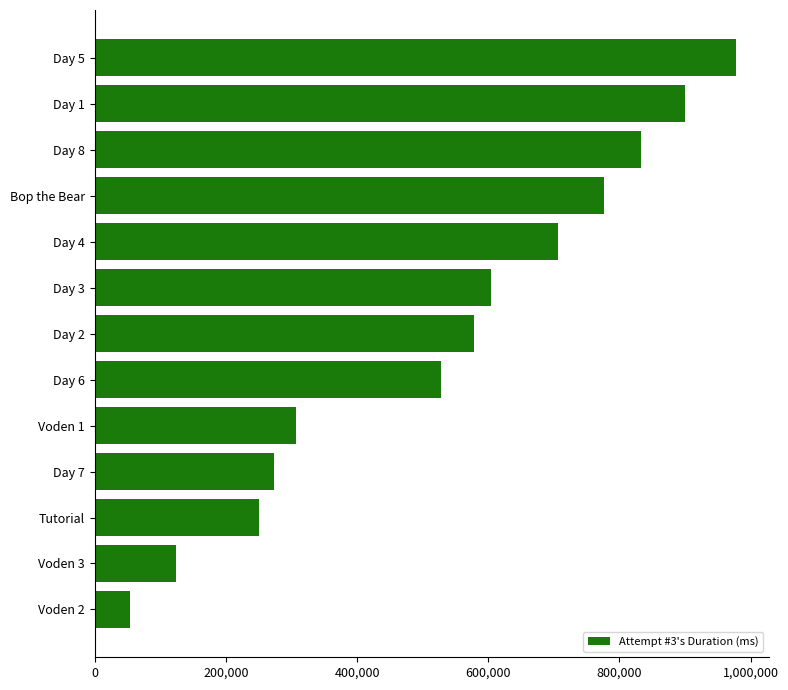

Which category has the highest value across all series?

Day 5